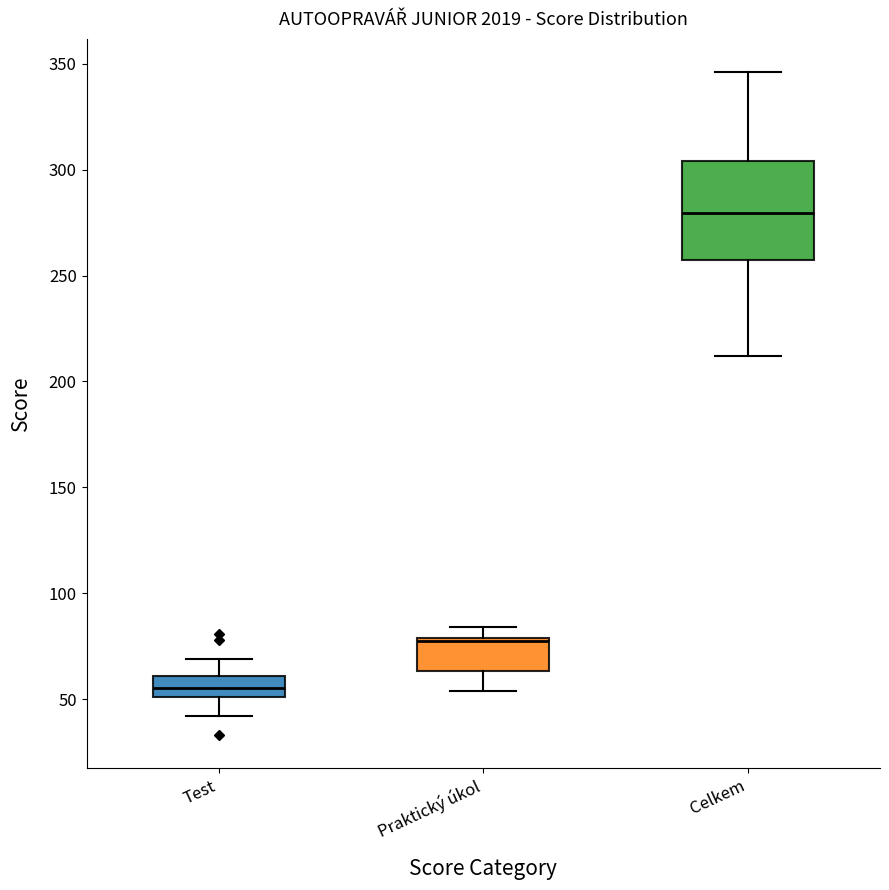

Where does the median line of the box for Celkem sit on the y-axis? The values are not printed on the chart, so give them approximately, as read against the axis.

280